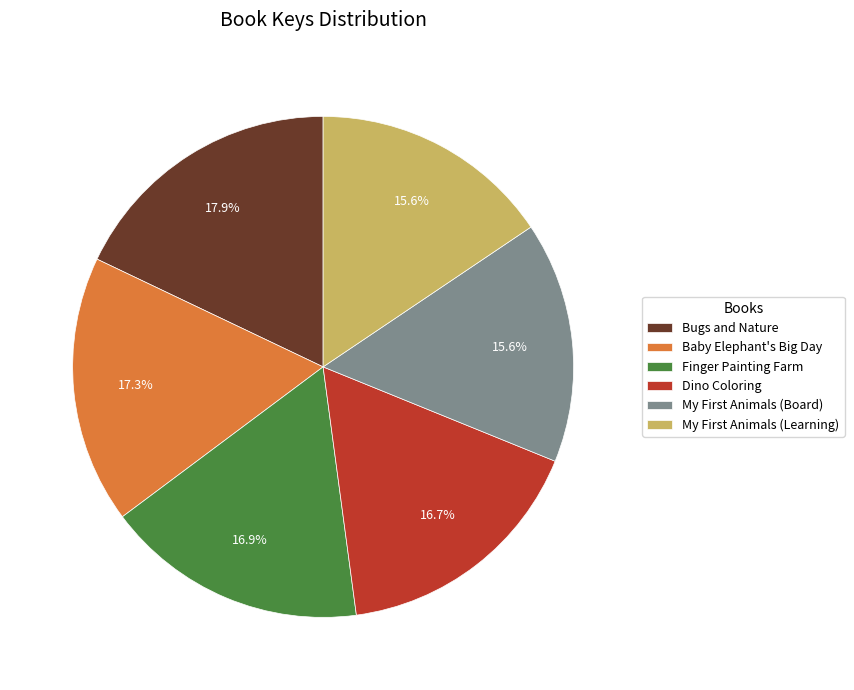

How many slices are in this pie chart?

6